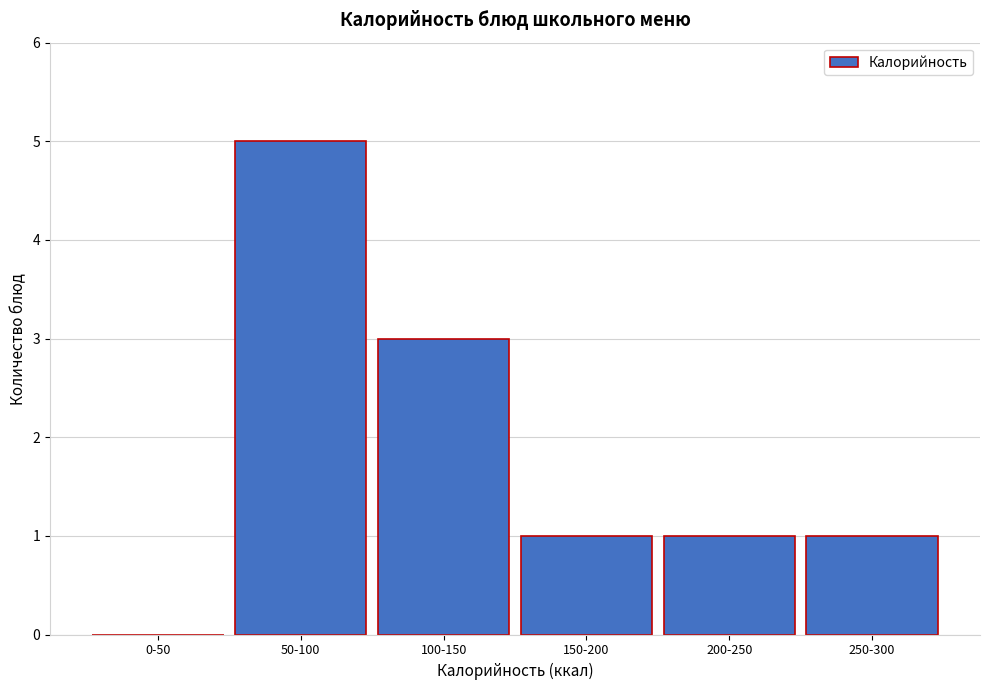

Reading left to right, what are all the values shown in this chart?

0-50=0	50-100=5	100-150=3	150-200=1	200-250=1	250-300=1